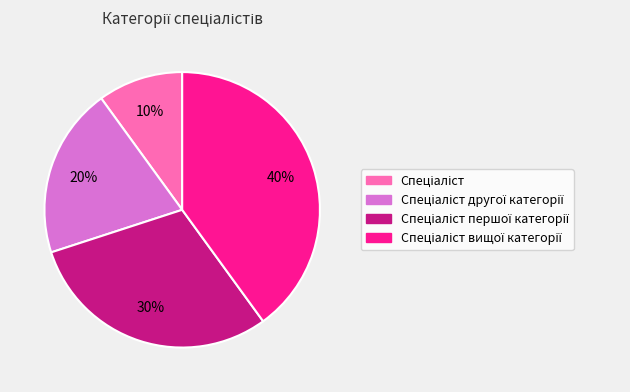

Is there any slice that represents more than half of the pie?

No